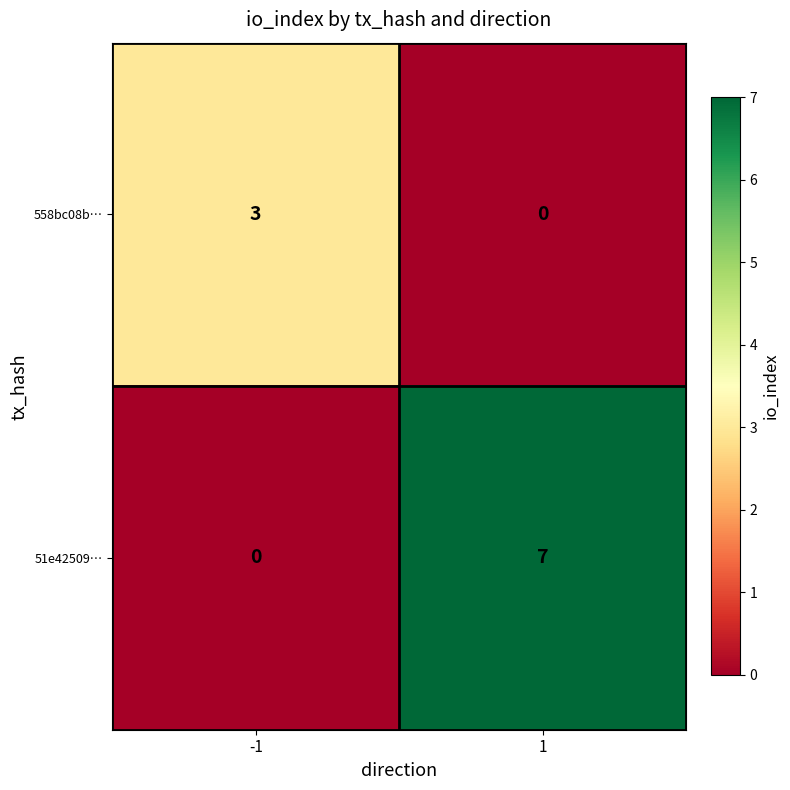

What is the approximate value of 51e42509… at 1?

7